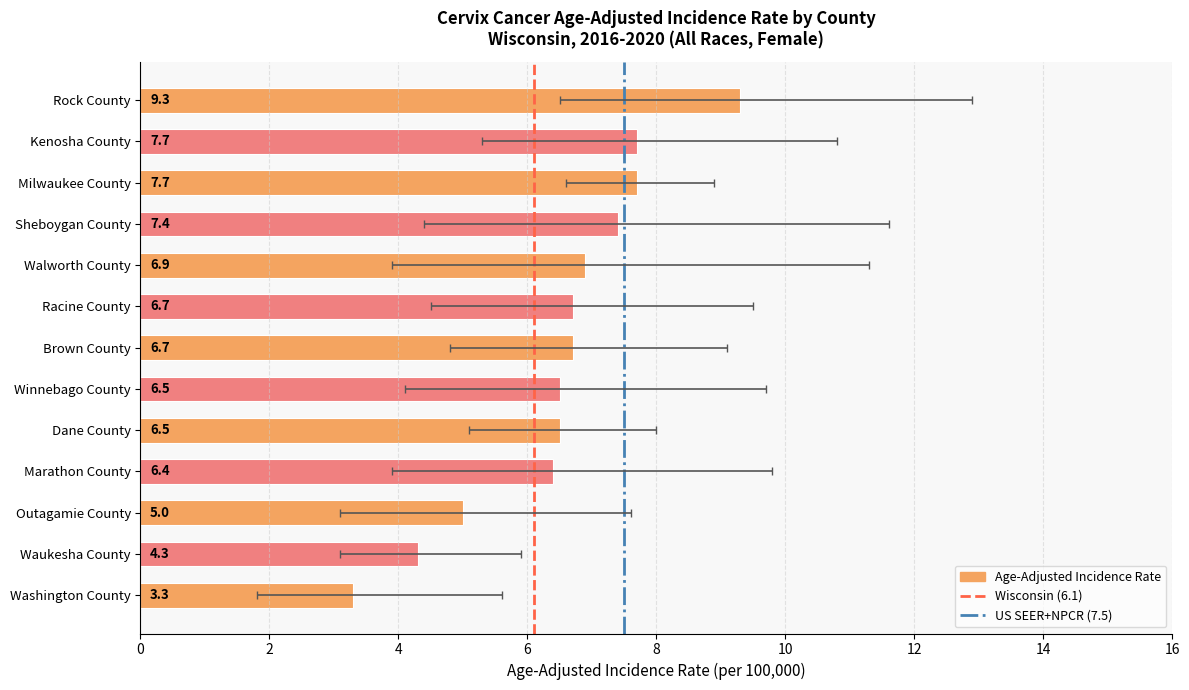

True or false: the data shows 2.3 at Waukesha County.

False